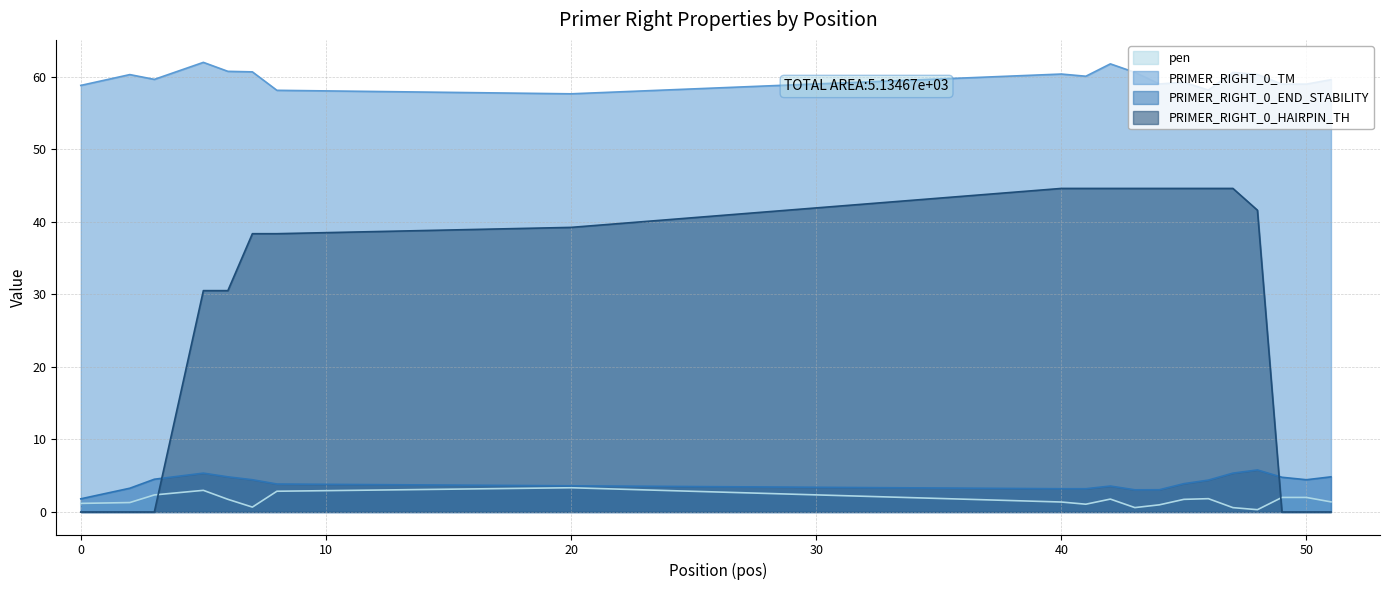

At 41, list the series in order from smallest to largest.

pen, PRIMER_RIGHT_0_END_STABILITY, PRIMER_RIGHT_0_HAIRPIN_TH, PRIMER_RIGHT_0_TM